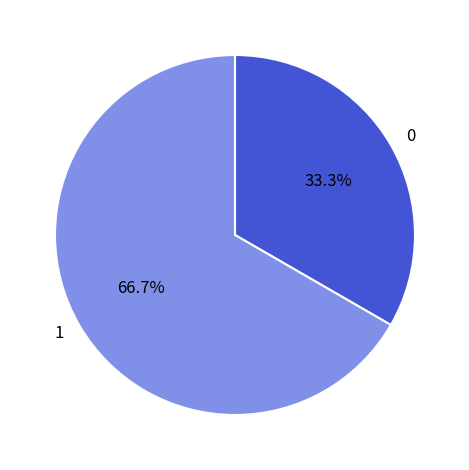

Rank the categories by value from highest to lowest.

1, 0